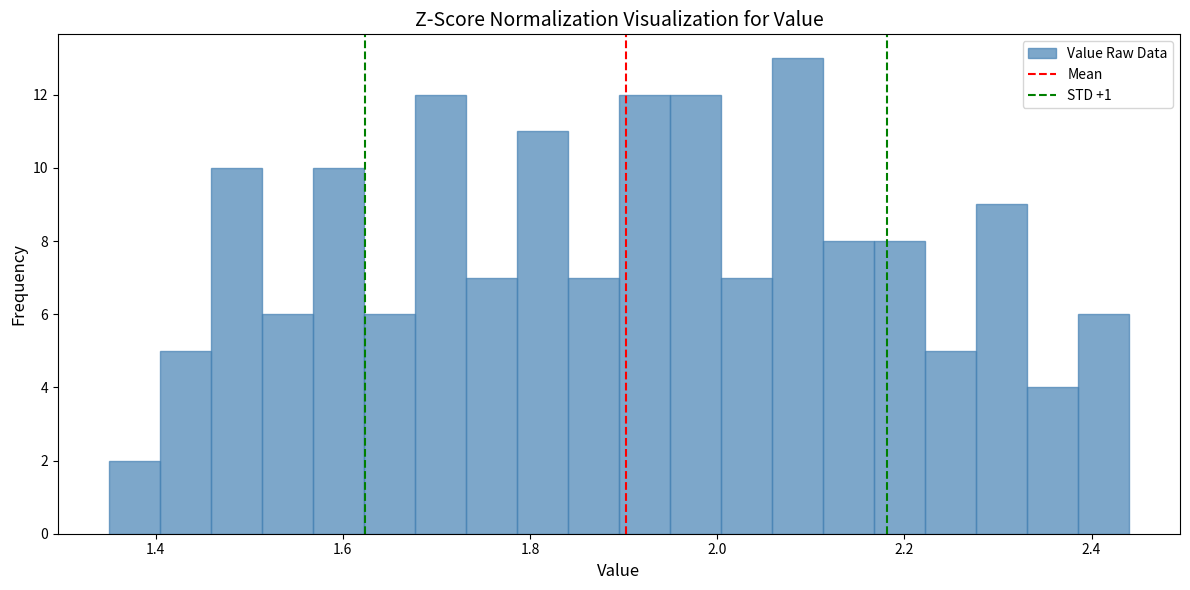

Read against the x-axis, roughly where is the centre of the tallest bar?

2.08